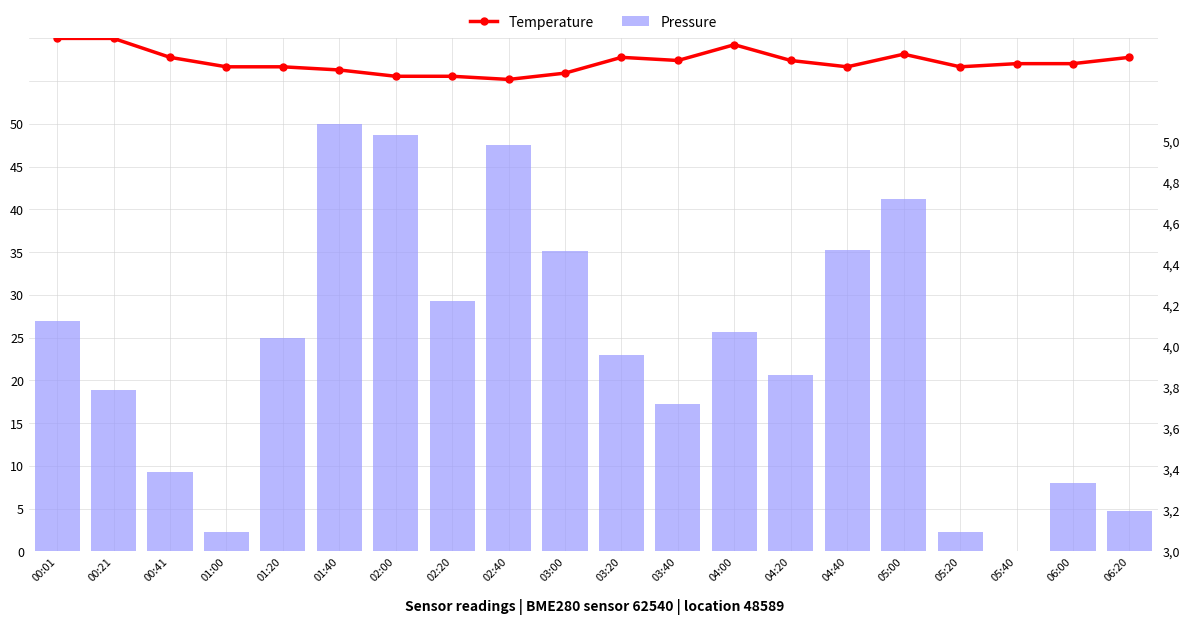

What is the total value across all series at 05:40?

5.4